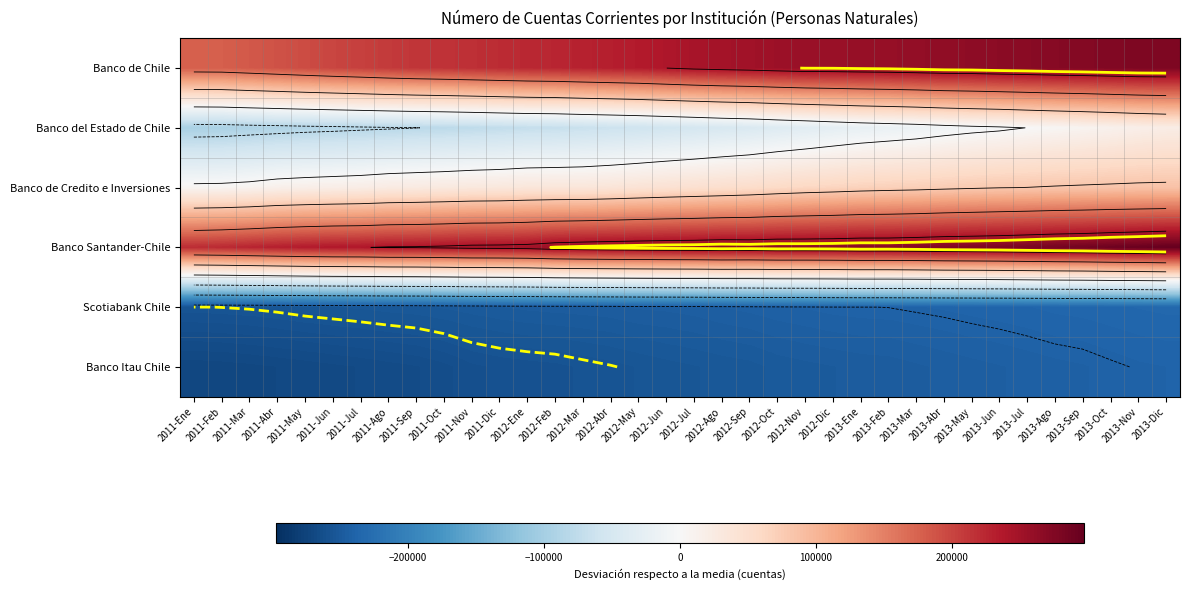

The Banco Itau Chile series shows -259619.0 at 2011-Dic. True or false?

True